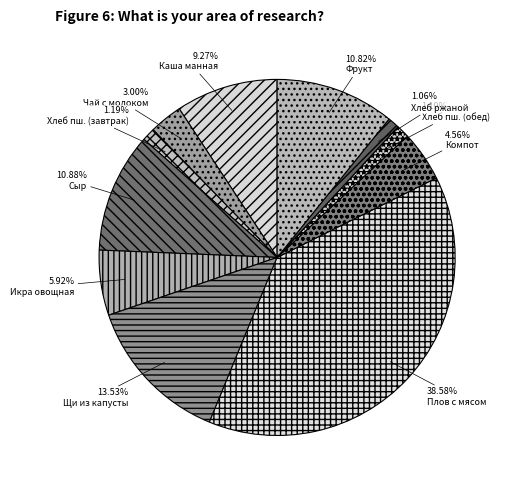

How many segments does this pie chart have?

11